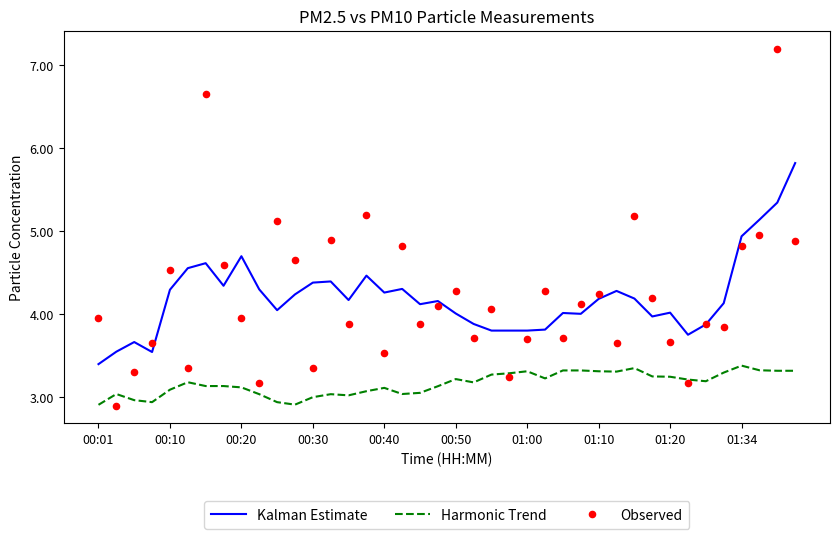

What is the total value across all series at 14?

11.1